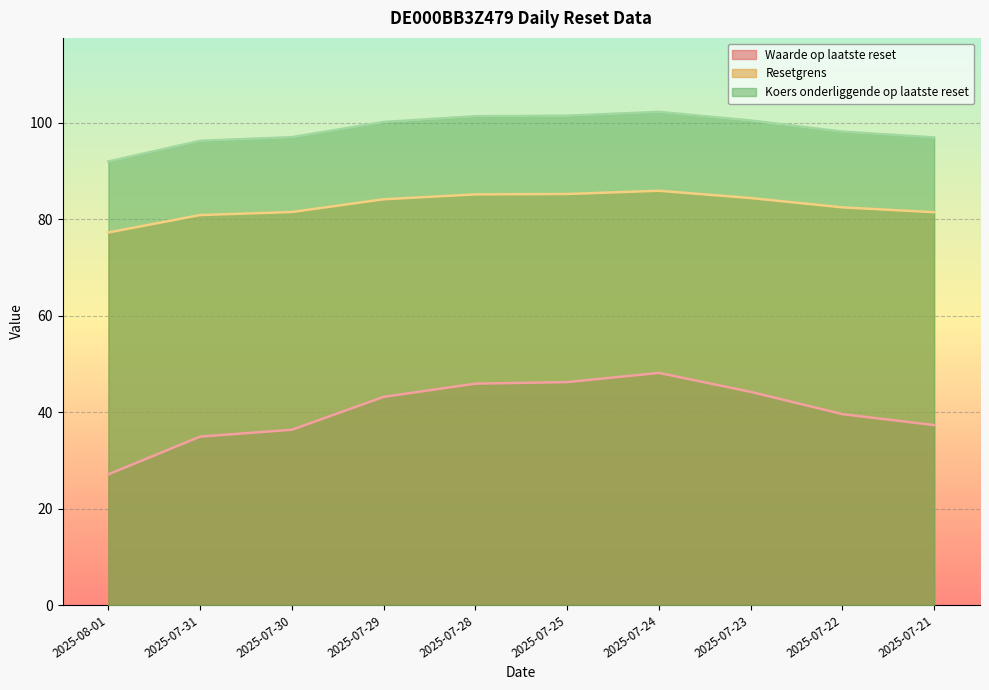

How many series are shown in this chart?

3